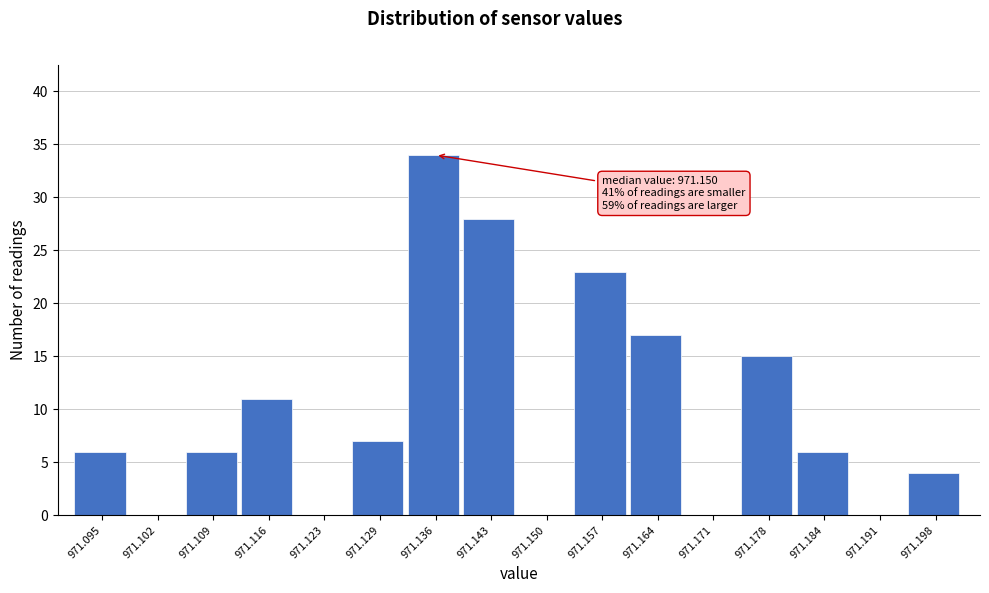

Reading left to right, extract all data points from this chart.

971.095=6	971.102=0	971.109=6	971.116=11	971.123=0	971.129=7	971.136=34	971.143=28	971.150=0	971.157=23	971.164=17	971.171=0	971.178=15	971.184=6	971.191=0	971.198=4